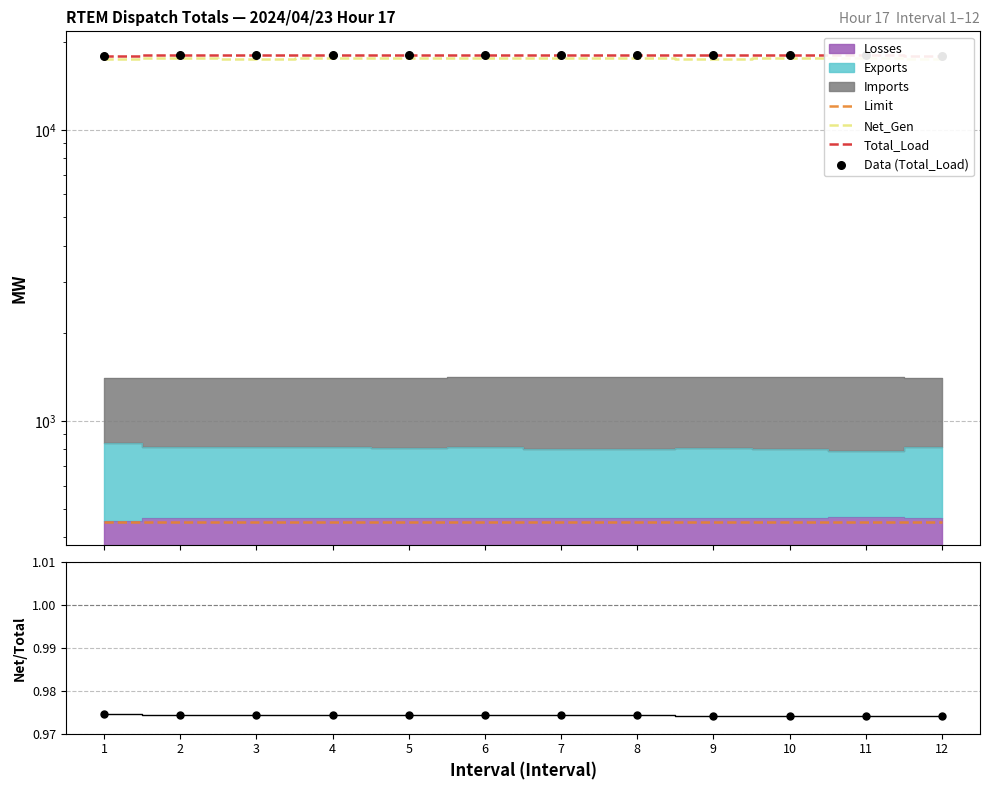

Which series contains the lowest Y value?

Net_Gen / Total_Load